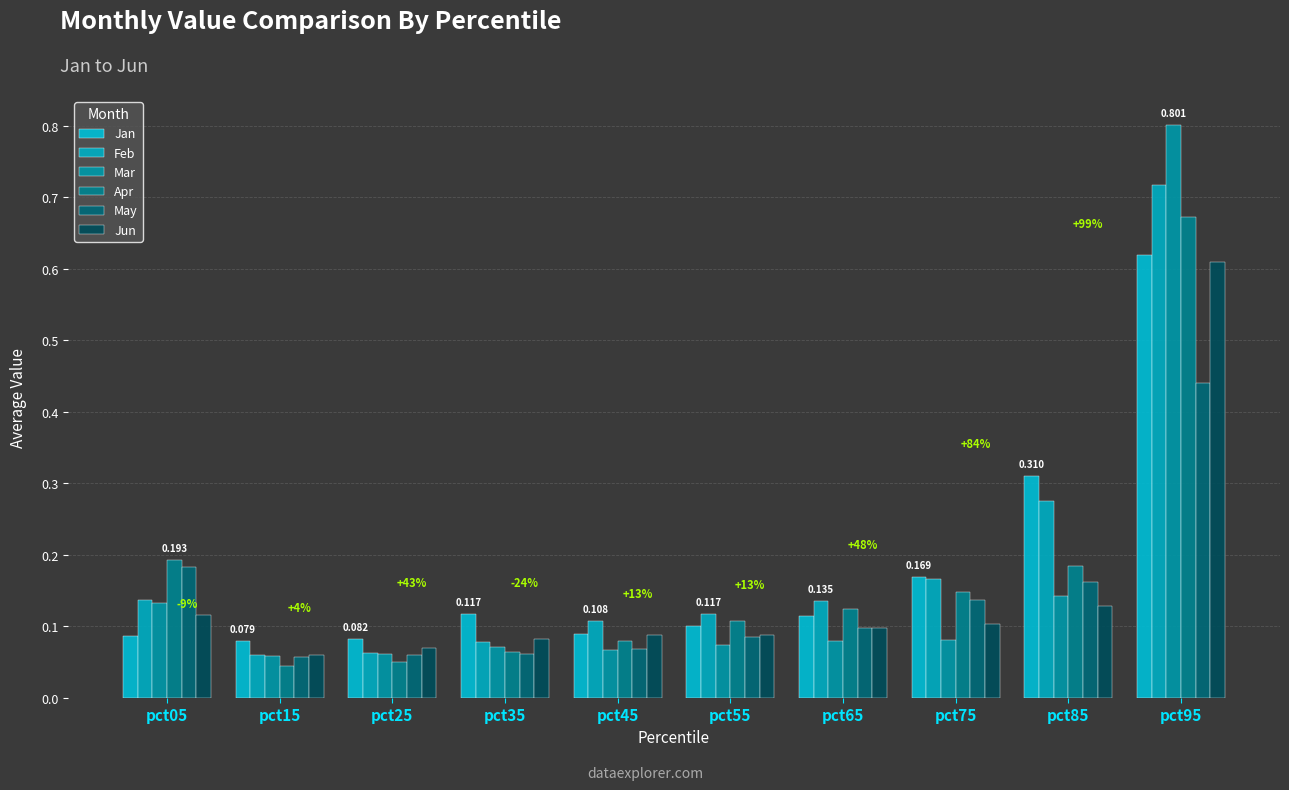

What is the difference between the highest and lowest values at pct75?

0.1